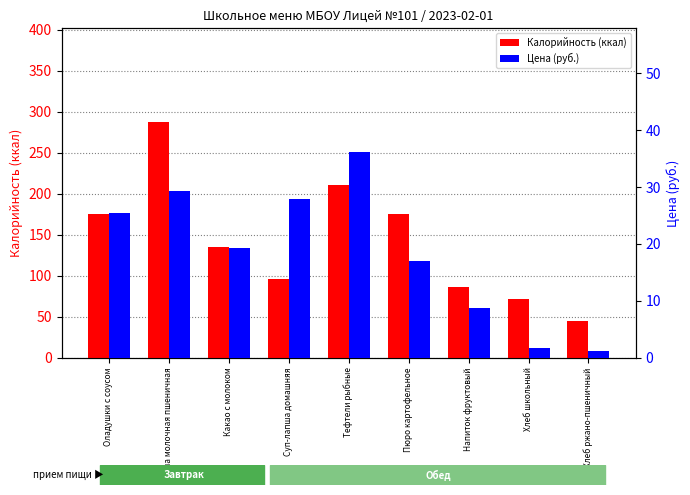

The Калорийность (ккал) series shows 96.0 at Суп-лапша домашняя. True or false?

True